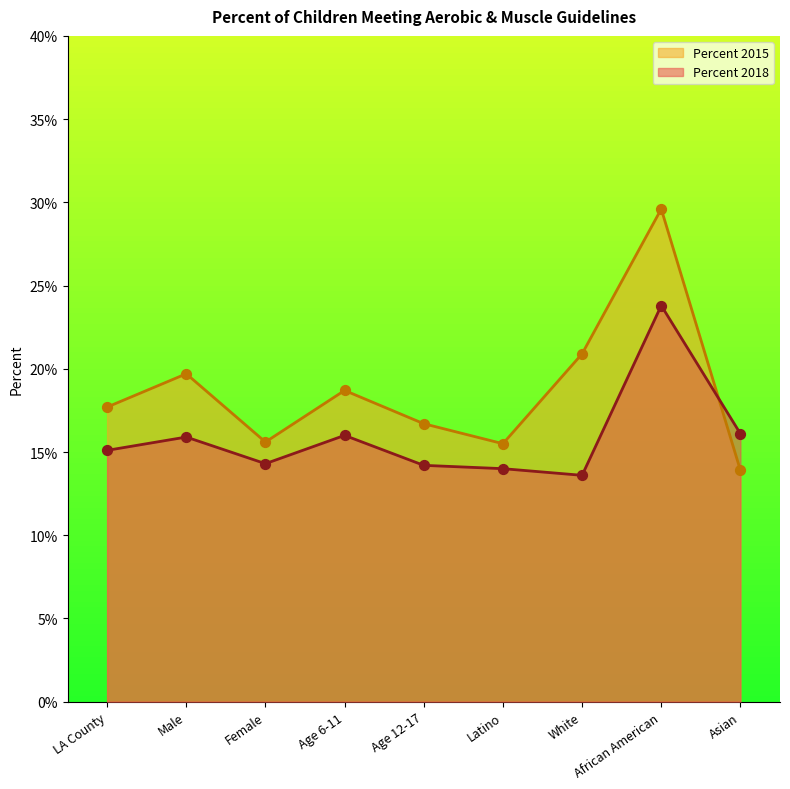

Is the value of Percent 2018 at Female greater than the value of Percent 2015 at Female?

No